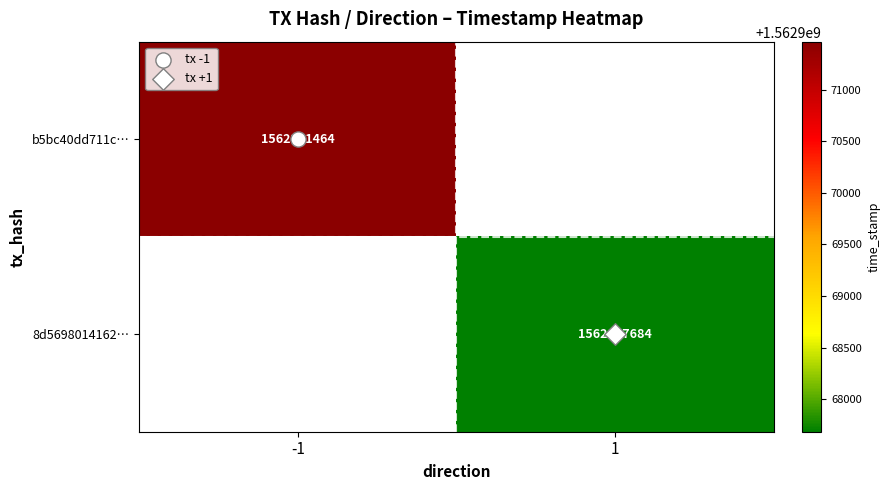

The value of b5bc40dd711c… at -1 is 1562971464.0. True or false?

True